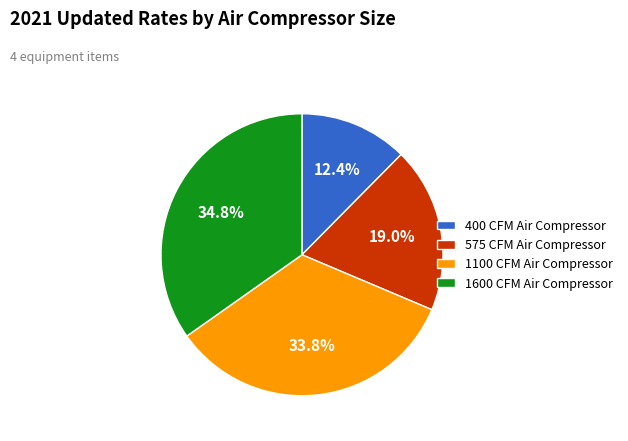

To the nearest percent, what is the difference between the 575 CFM Air Compressor and 400 CFM Air Compressor slice percentages?

7%